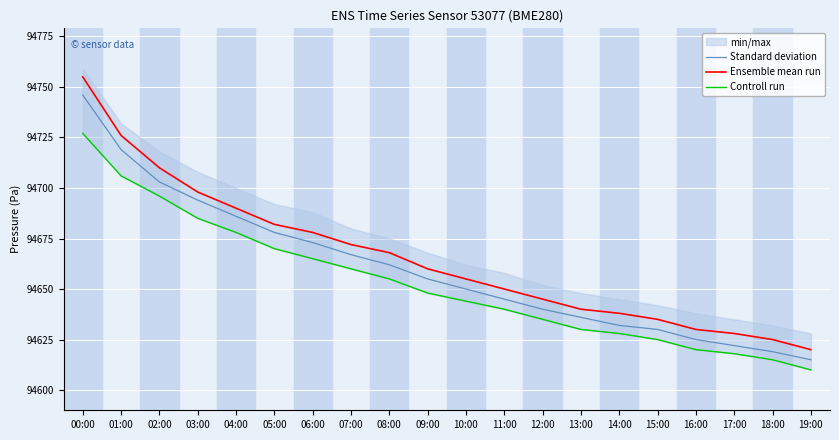

What is the difference between the highest and lowest values at 10:00?

11